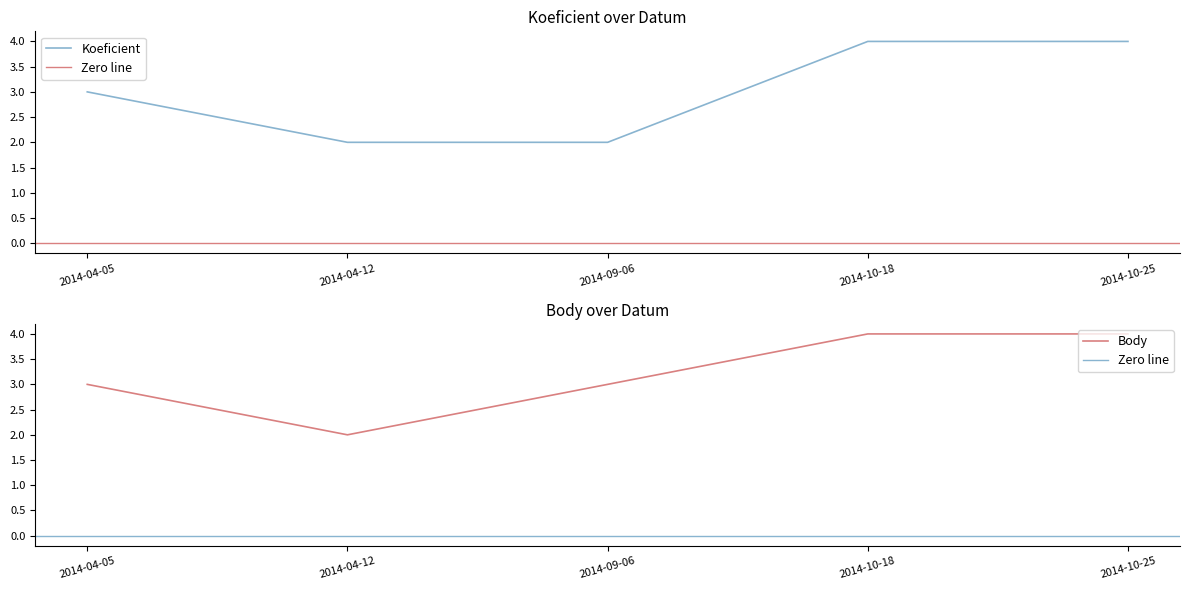

The value of Body at 2014-09-06 is 3. True or false?

True